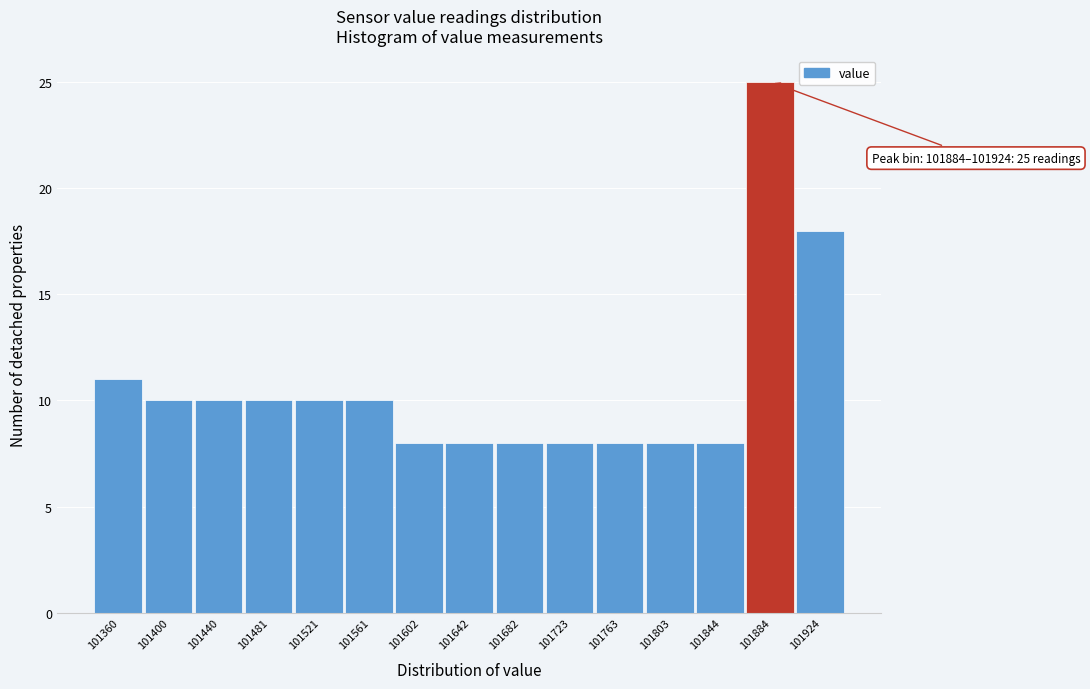

Reading left to right, transcribe all the data shown in this chart.

101360=11	101400=10	101440=10	101481=10	101521=10	101561=10	101602=8	101642=8	101682=8	101723=8	101763=8	101803=8	101844=8	101884=25	101924=18